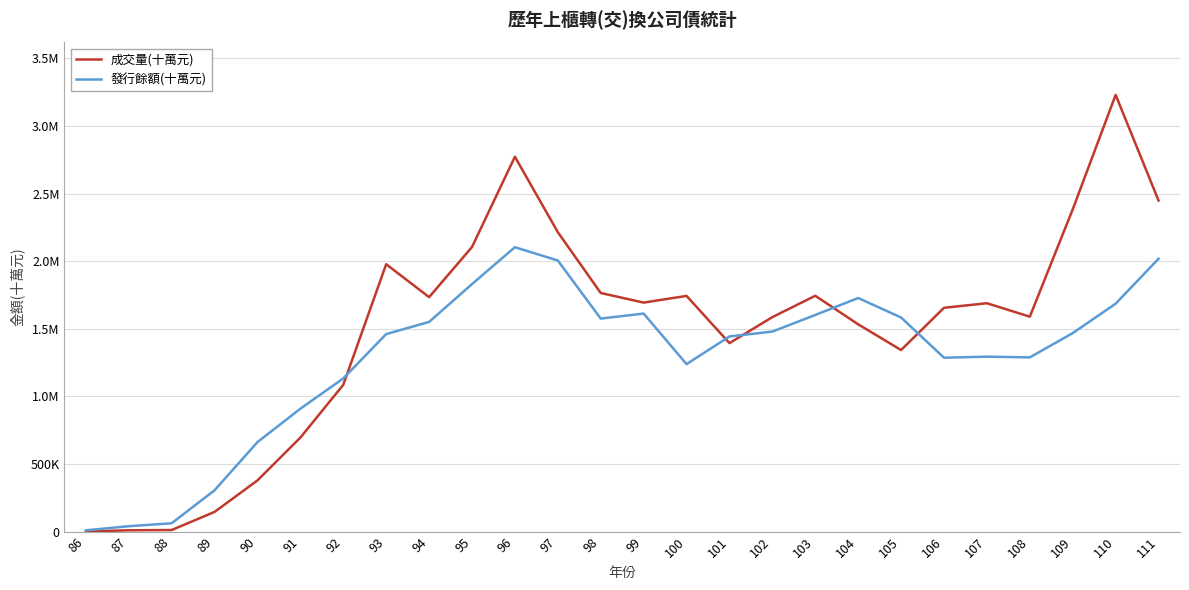

How many interior local peaks does the 發行餘額(十萬元) series have?

4